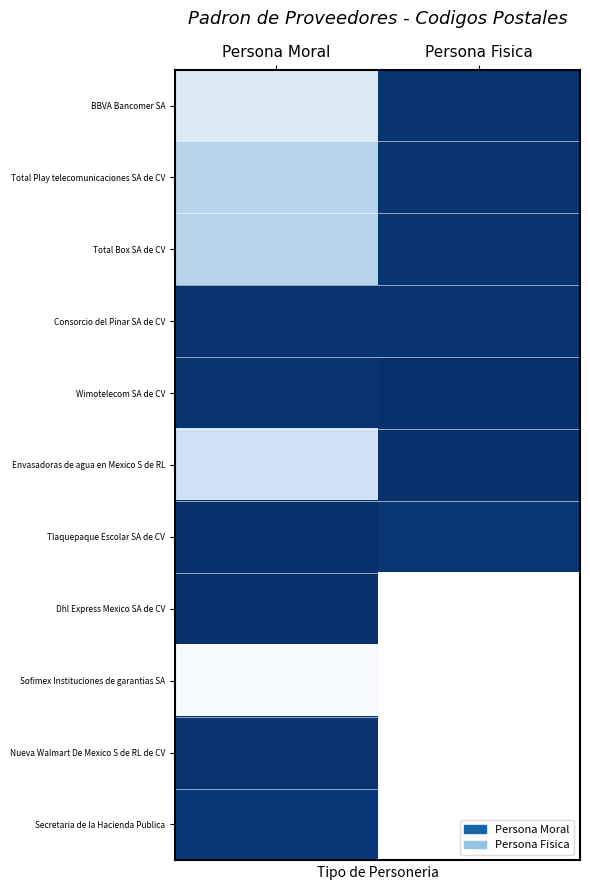

What is the sum of all BBVA Bancomer SA values?

51330.0